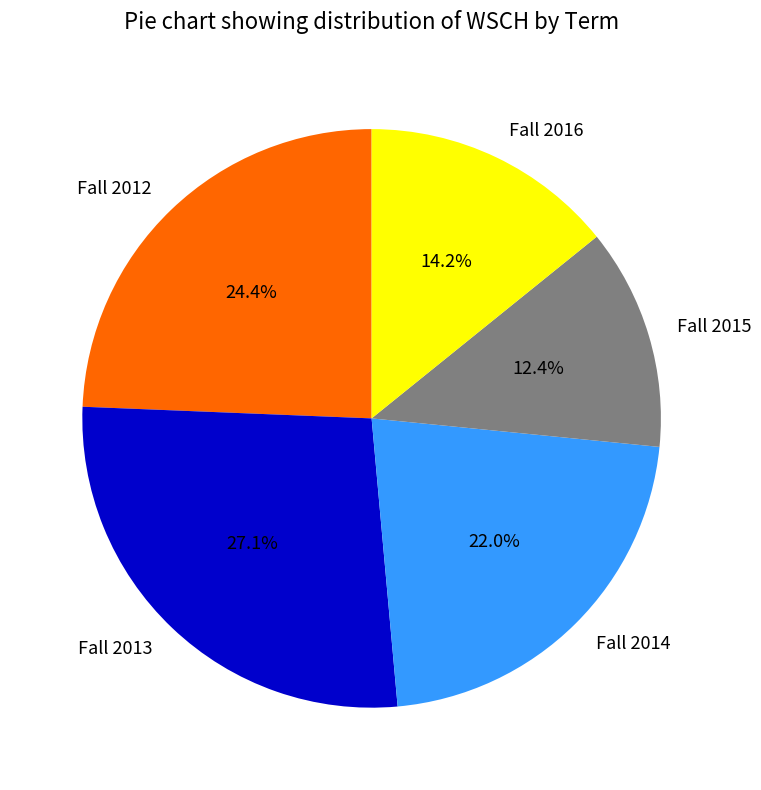

To the nearest percent, what is the difference between the Fall 2013 and Fall 2012 slice percentages?

3%